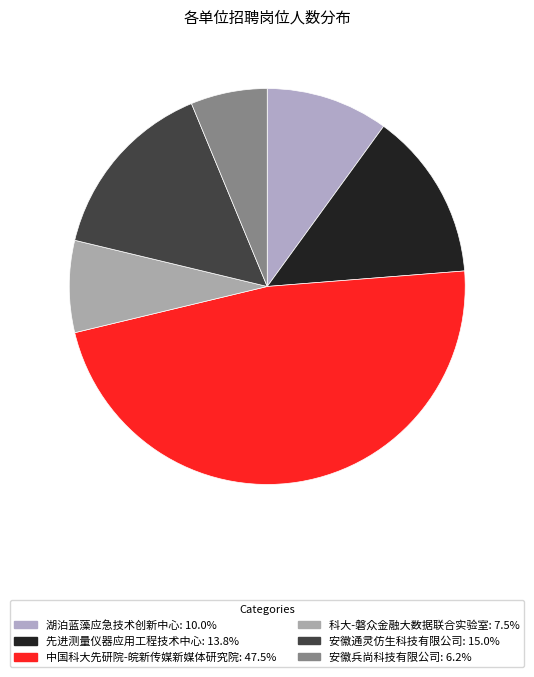

Combined, do 科大-磐众金融大数据联合实验室 and 安徽兵尚科技有限公司 account for over 50%?

No